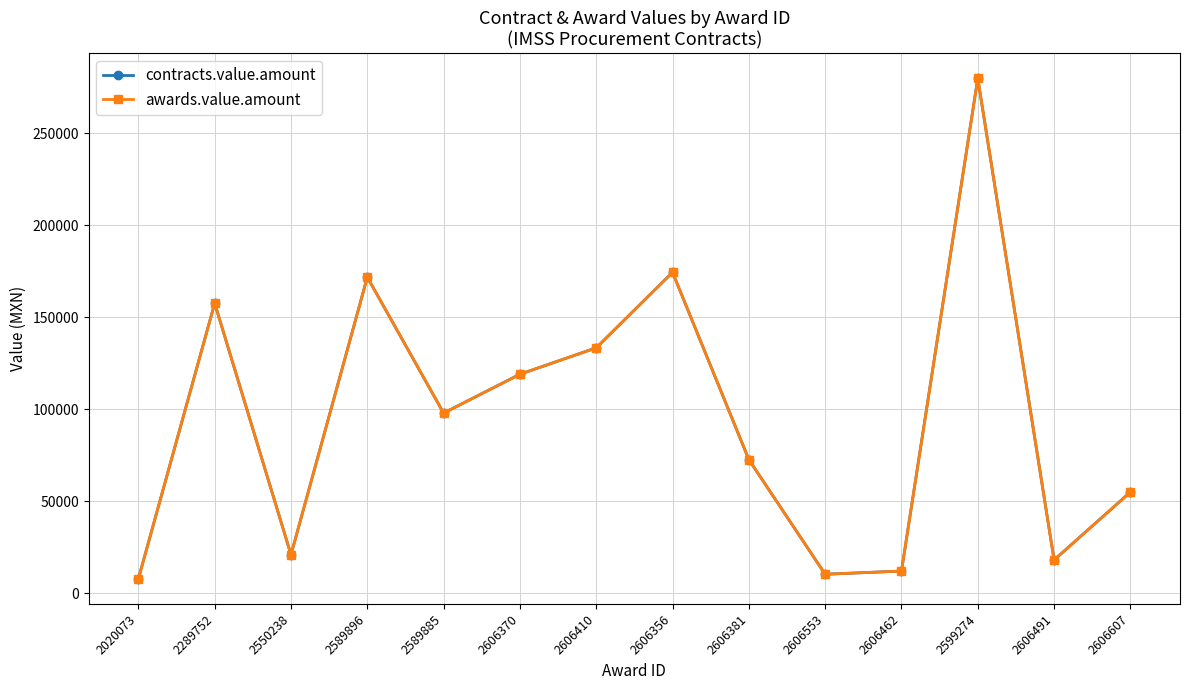

At which category does awards.value.amount reach its first local valley?

2550238